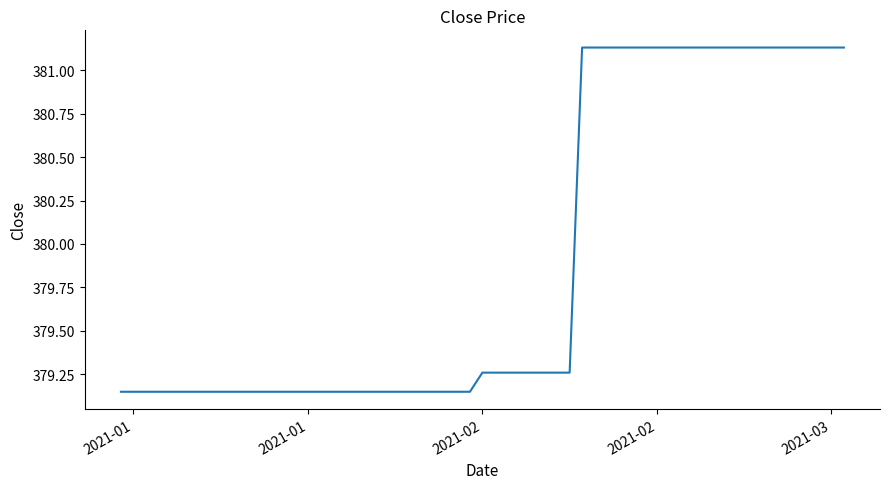

What is the difference between the maximum and minimum values?

2.0